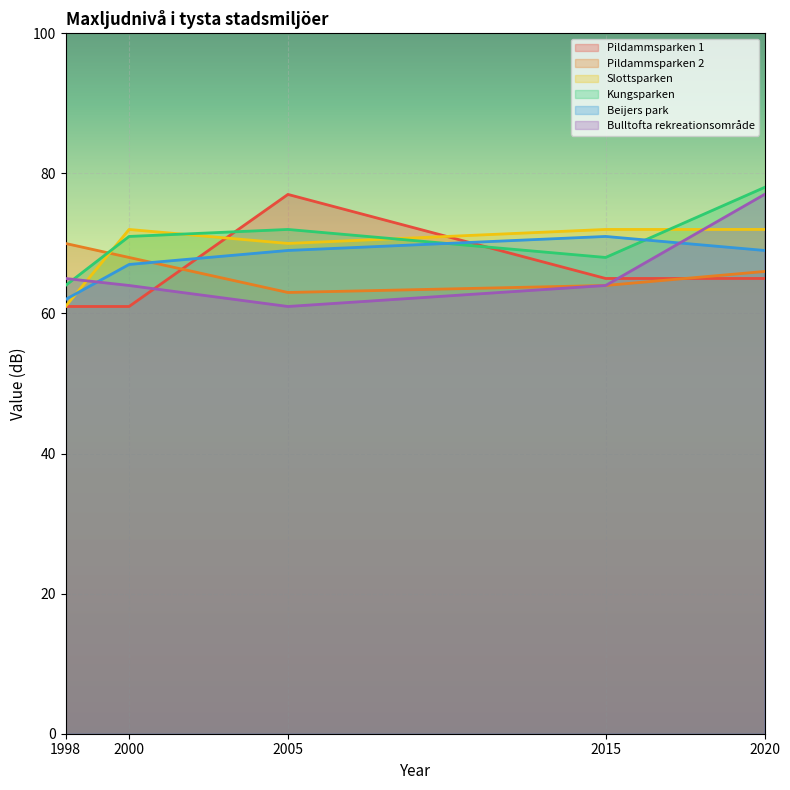

How many series are shown in this chart?

6